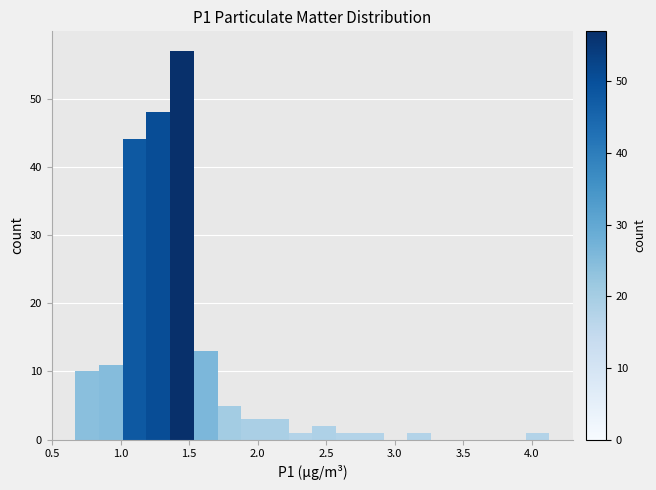

Around what value on the x-axis is the tallest bar? Give the approximate position of its centre, as read against the axis.

1.45